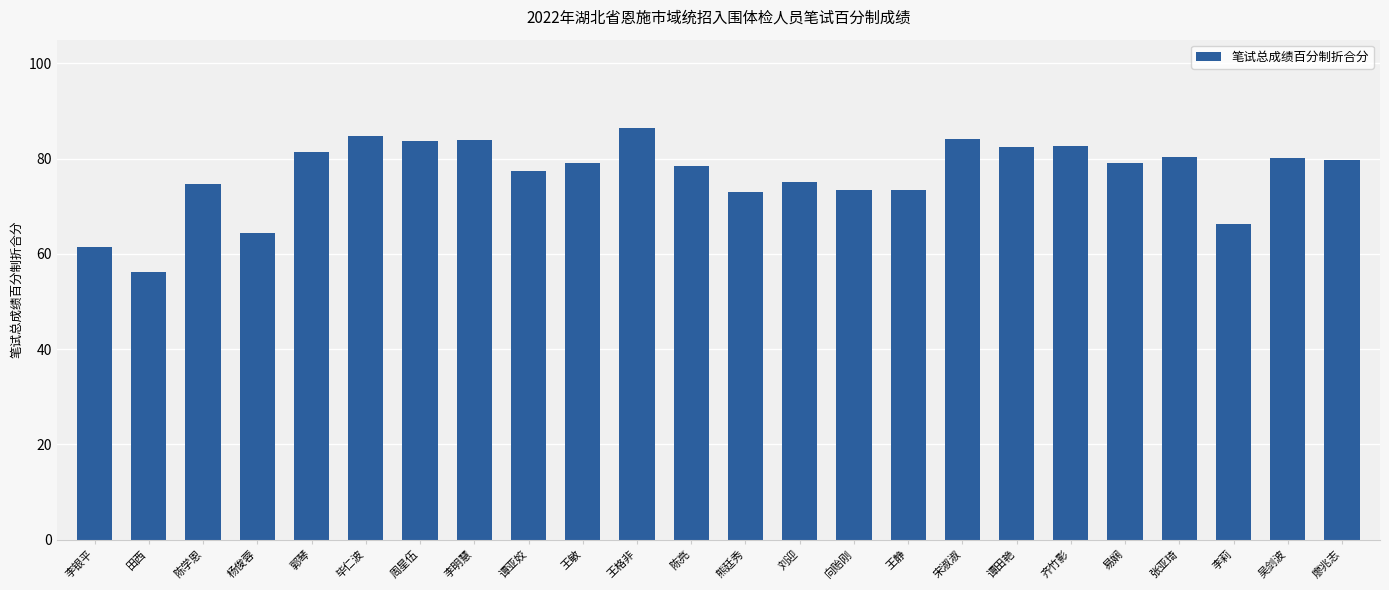

What is the value of the 15th bar from the left?

73.3